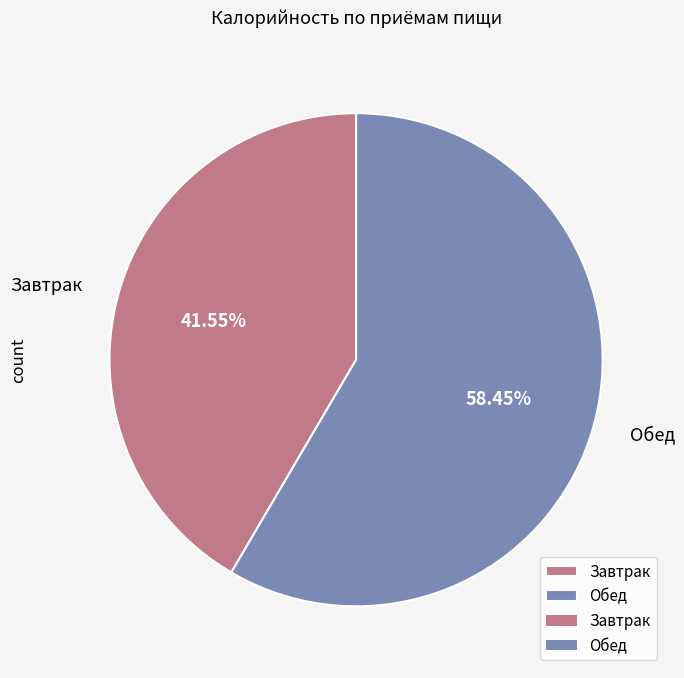

Which slice is the largest?

Обед